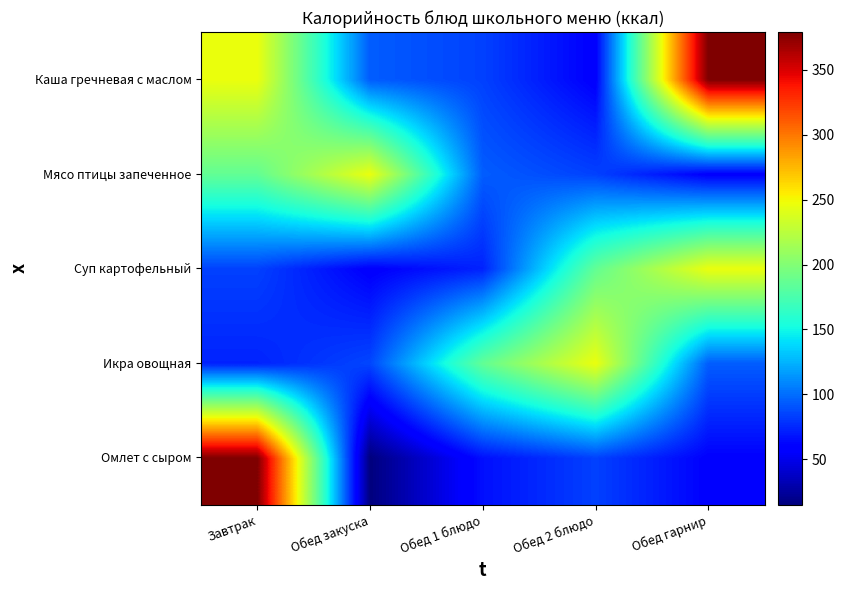

At Обед закуска, list the series in order from largest to smallest.

Мясо птицы запеченное, Каша гречневая с маслом, Икра овощная, Суп картофельный, Омлет с сыром